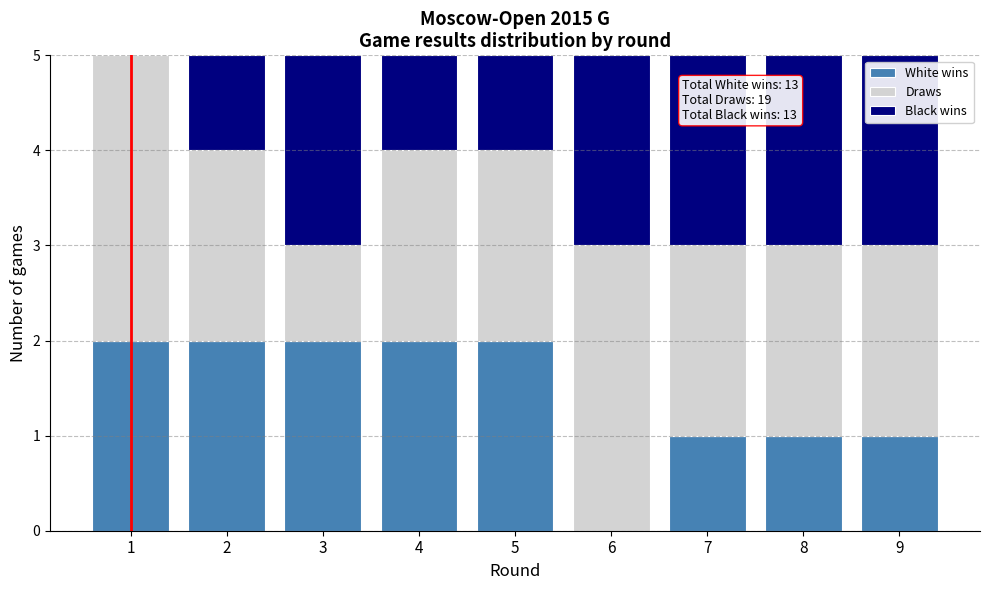

Reading left to right, what are the values for White wins?

1=2	2=2	3=2	4=2	5=2	6=0	7=1	8=1	9=1